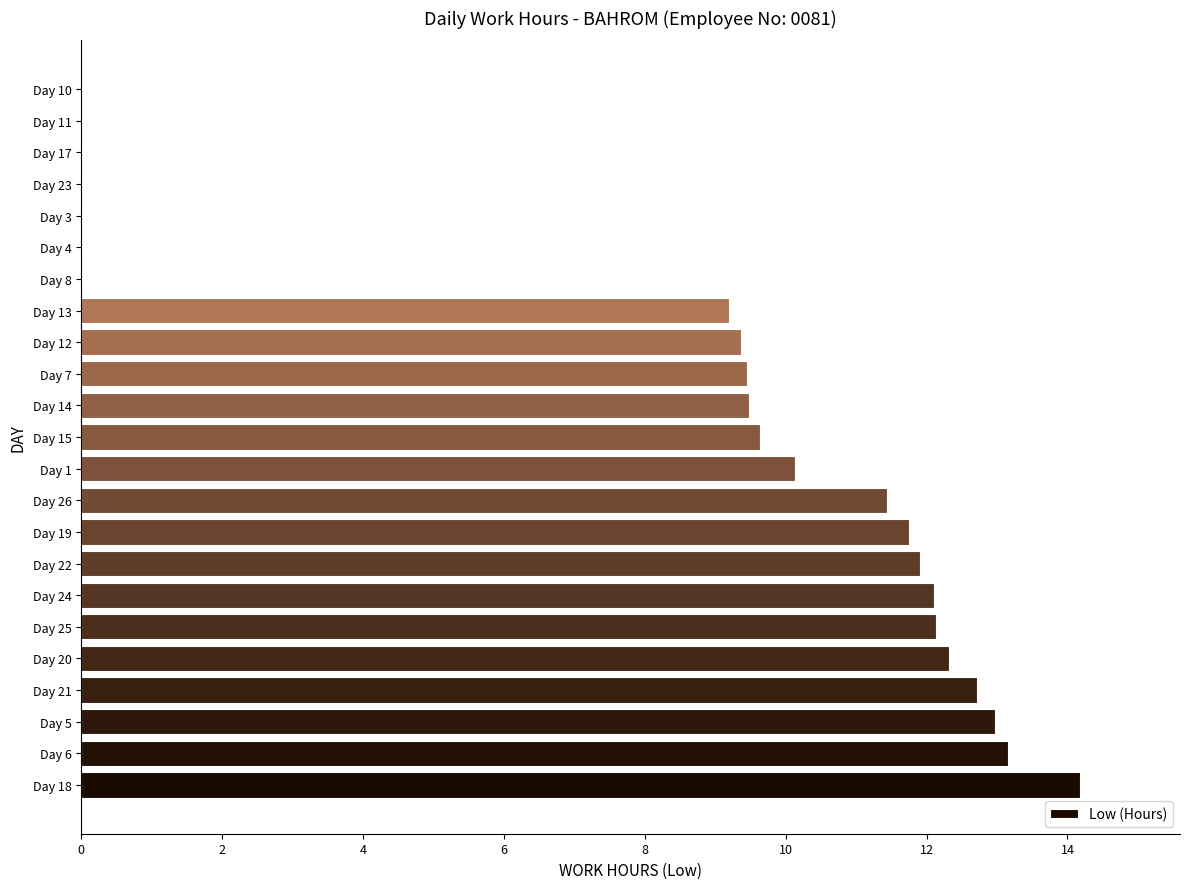

The chart shows a value of 0.0 at Day 11. True or false?

True